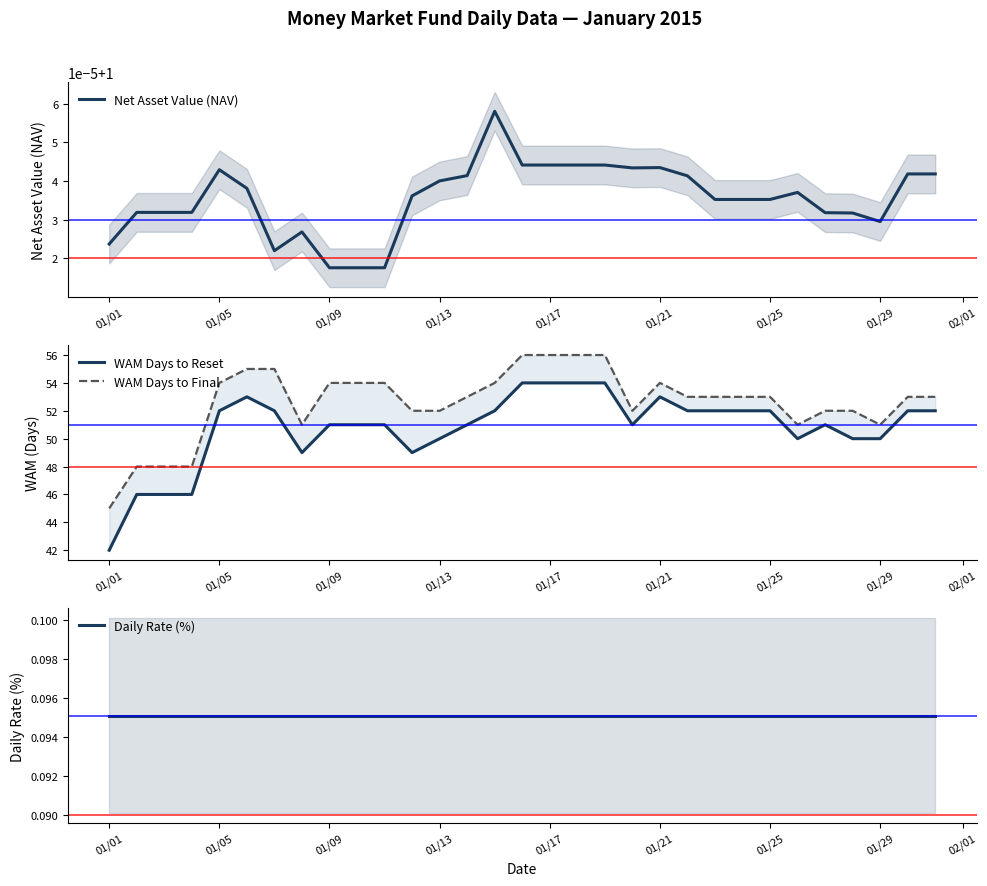

What is the sum of the Daily Rate (%) values at 01/17 and 01/29?

0.2